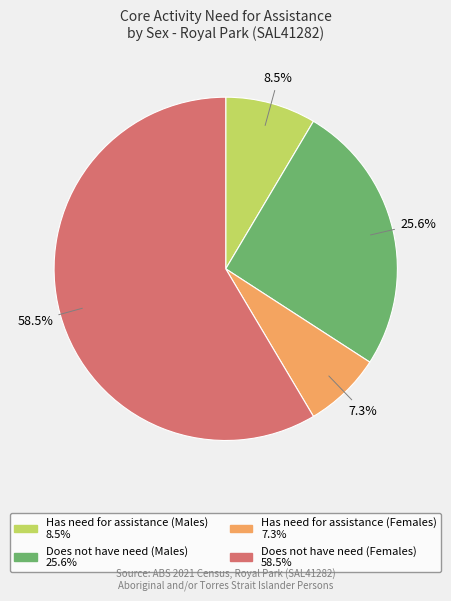

Does Does not have need (Females) account for over 50% of the chart?

Yes